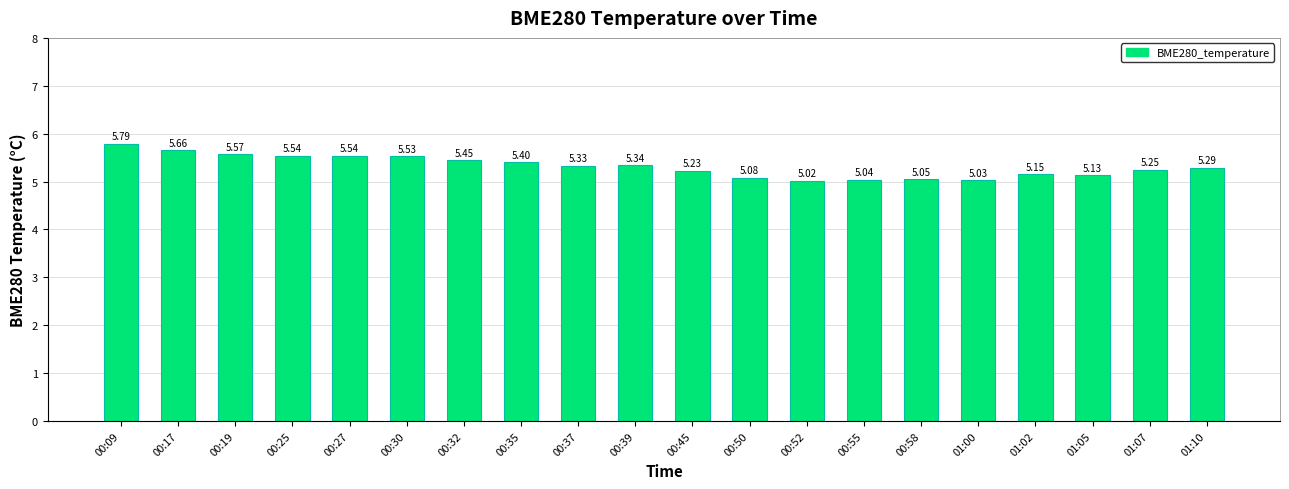

At which label is the value closest to 5?

00:52